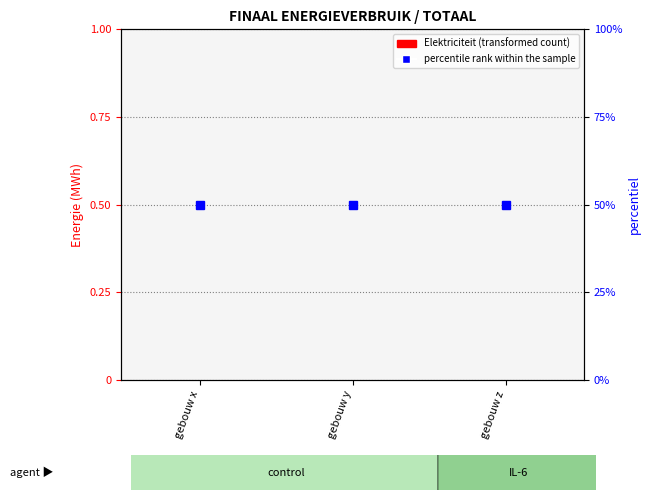

Which series has the largest range (max minus min)?

Elektriciteit